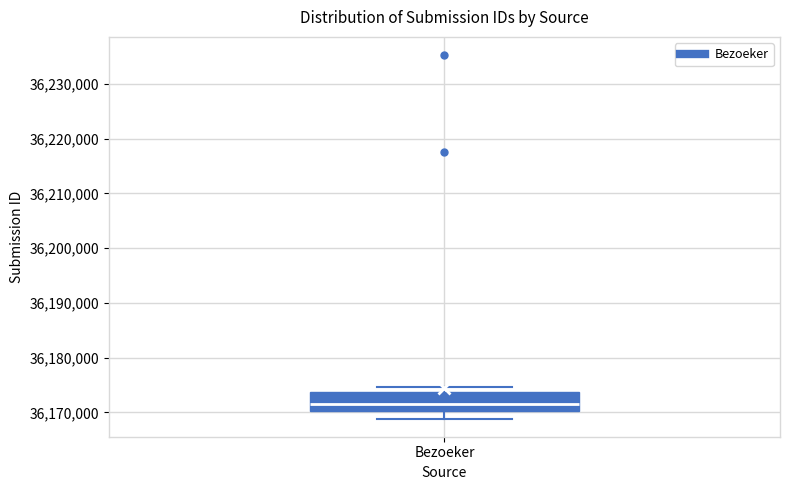

Read this box plot against the y-axis: the position of the median line, the range covered by the box, and the ends of both whiskers. The values are not printed on the chart, so give them approximately, as read against the axis.

median 36172000, box 36170000 to 36174000, whiskers 36169000 to 36175000